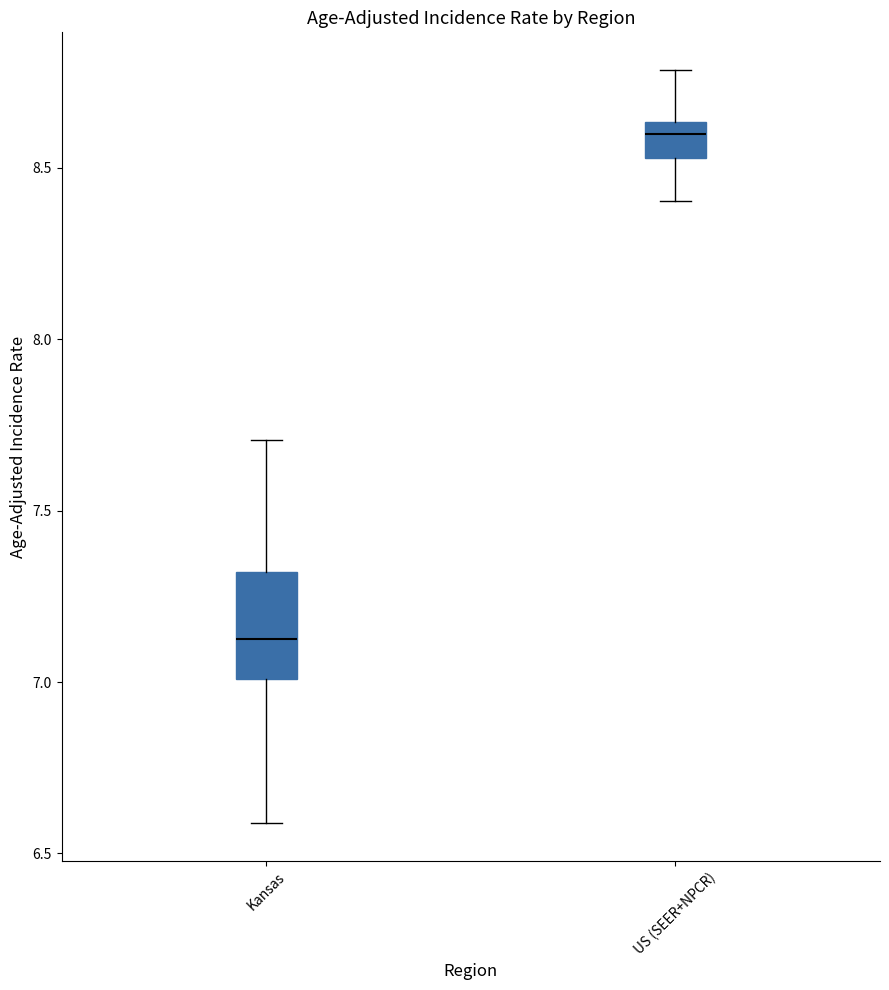

Which box has the lowest median line?

Kansas